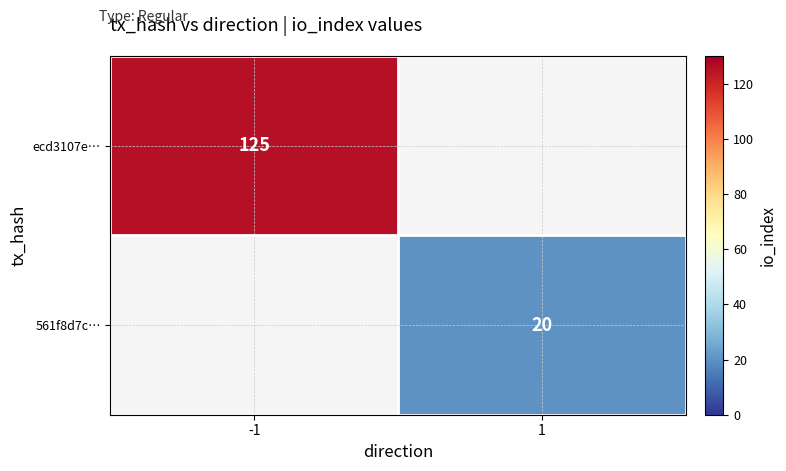

What is the minimum value shown in the chart?

20.0